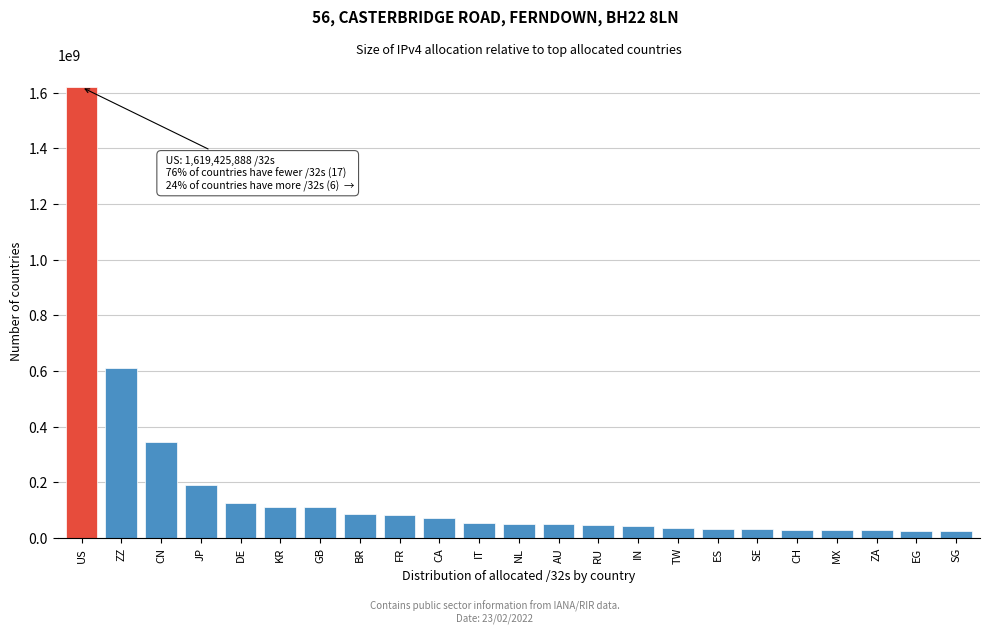

Is it true that the value at KR is 112486912?

True